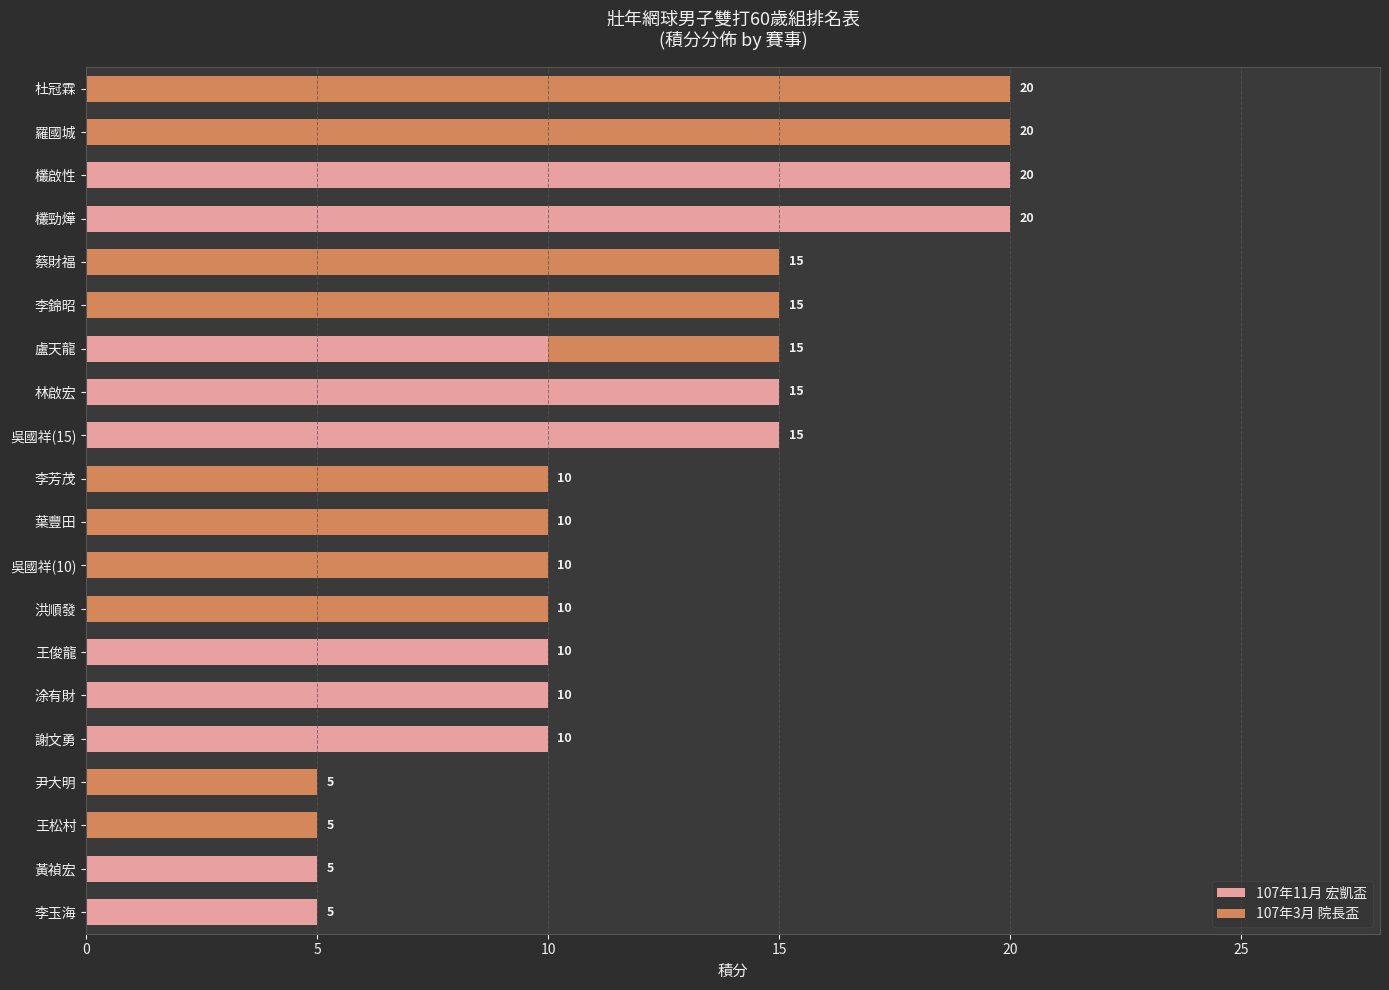

What is the sum of all 107年11月 宏凱盃 values?

120